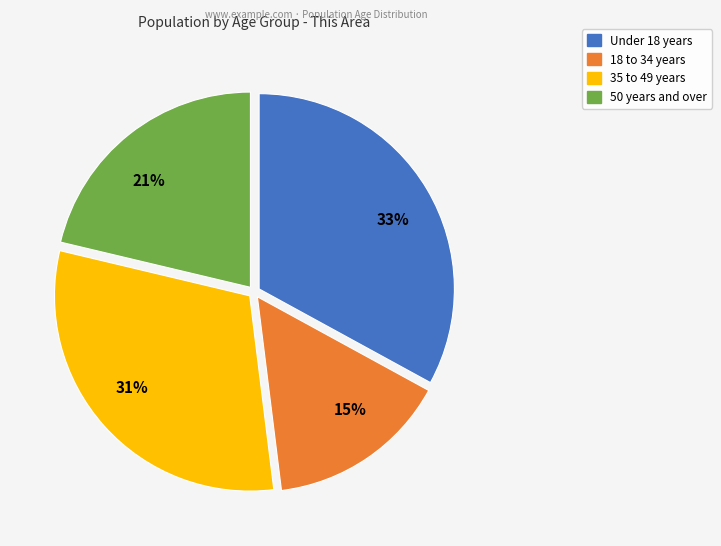

How many segments does this pie chart have?

4